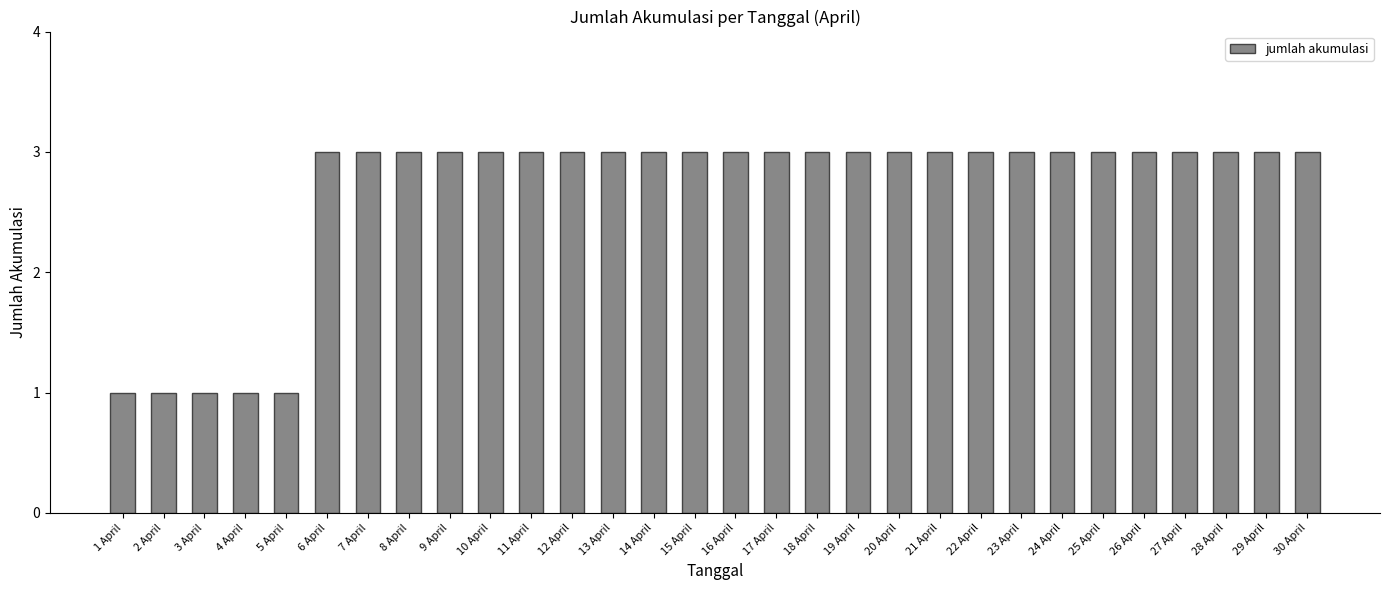

What is the label of the 23rd bar from the right?

8 April